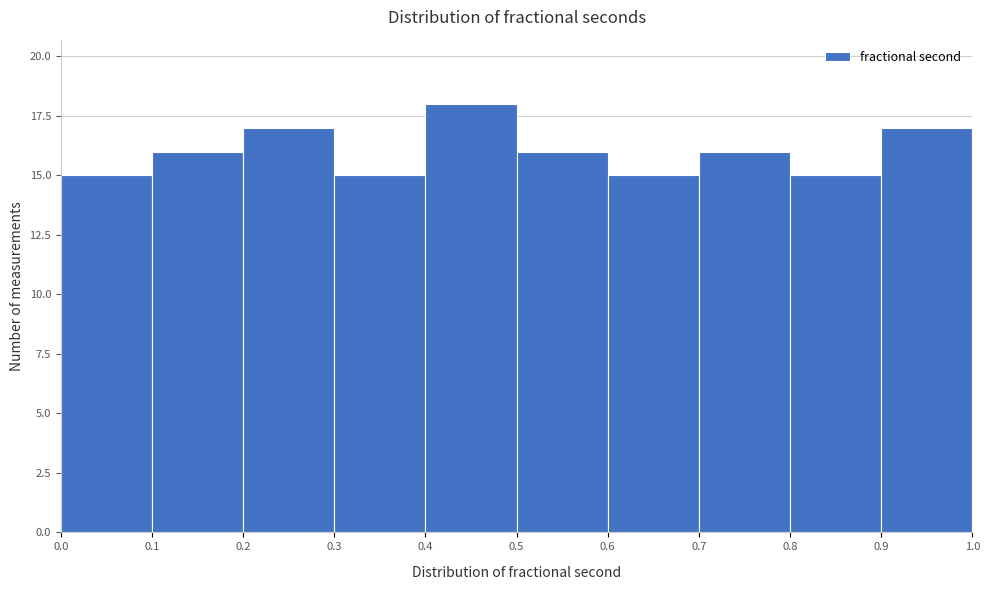

Over which range of the x-axis is the bar tallest?

0.4 to 0.5